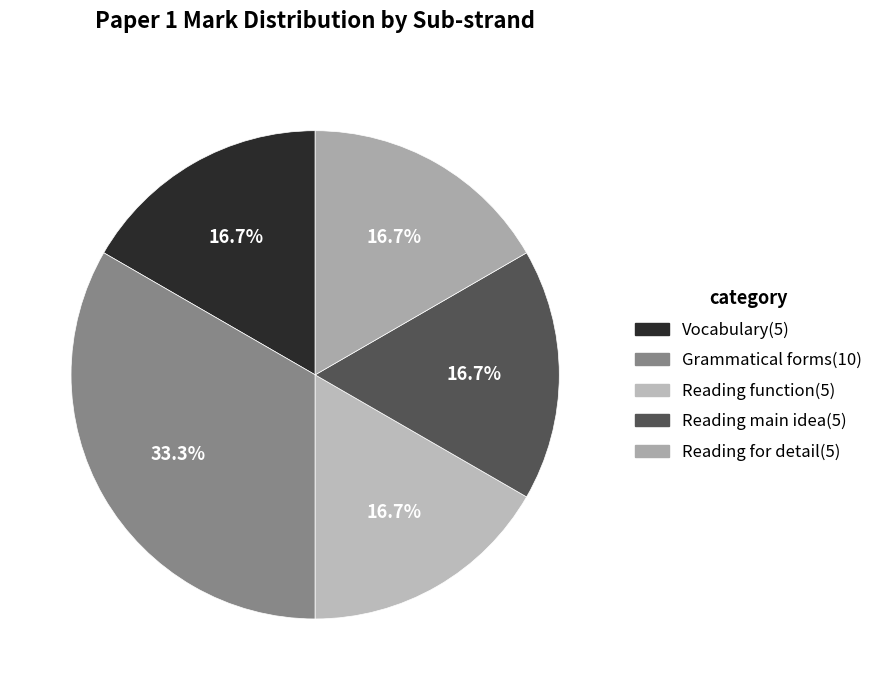

The Reading function slice represents 17% of the pie. True or false?

True